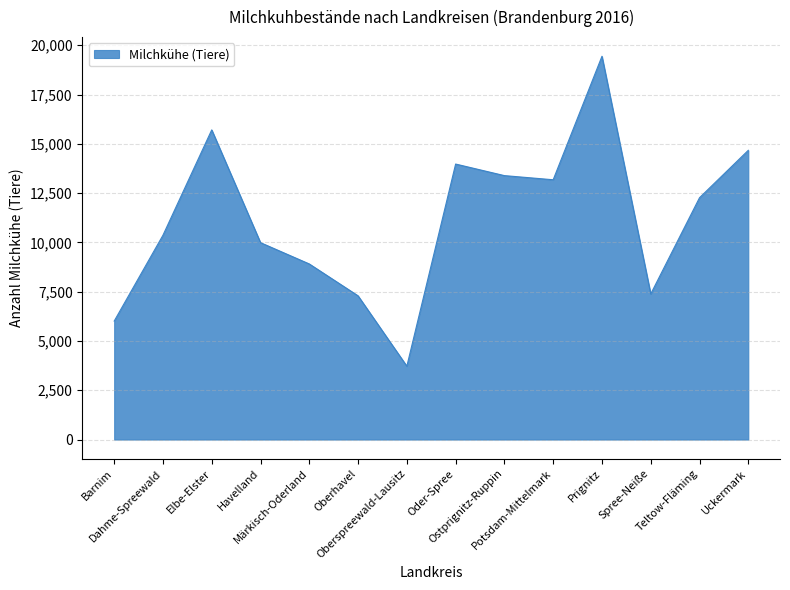

What is the difference between the maximum and minimum values?

15721